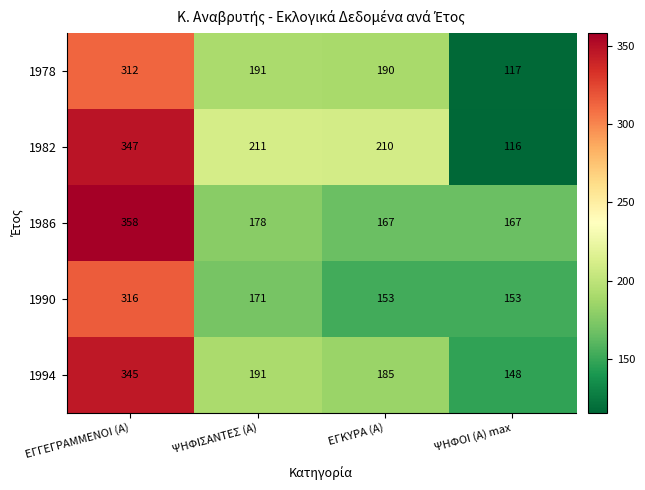

What is the maximum value shown in the chart?

358